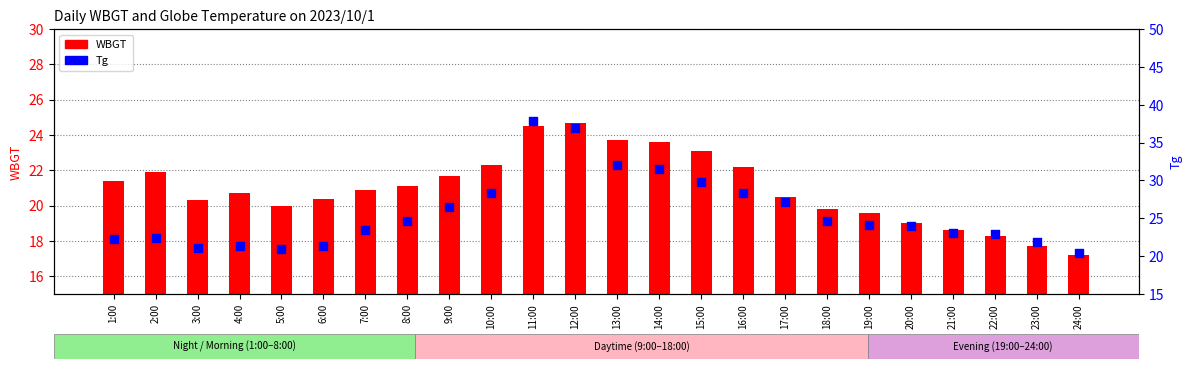

Which series reaches the maximum Y coordinate?

Tg